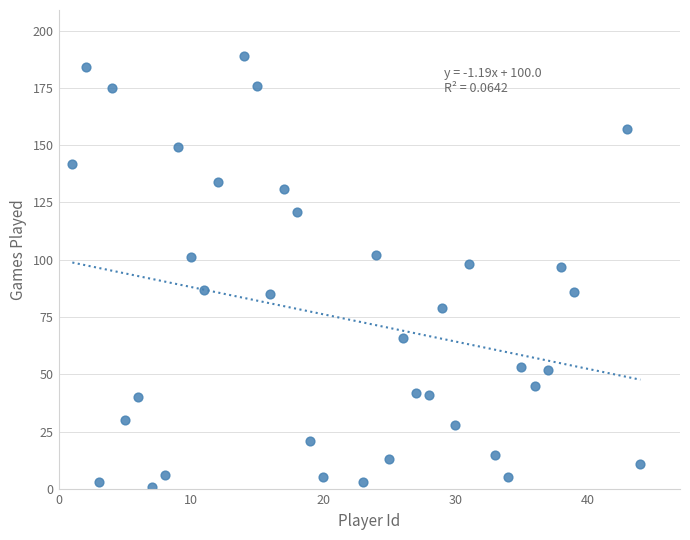

What is the range of Y values (max minus min)?

188